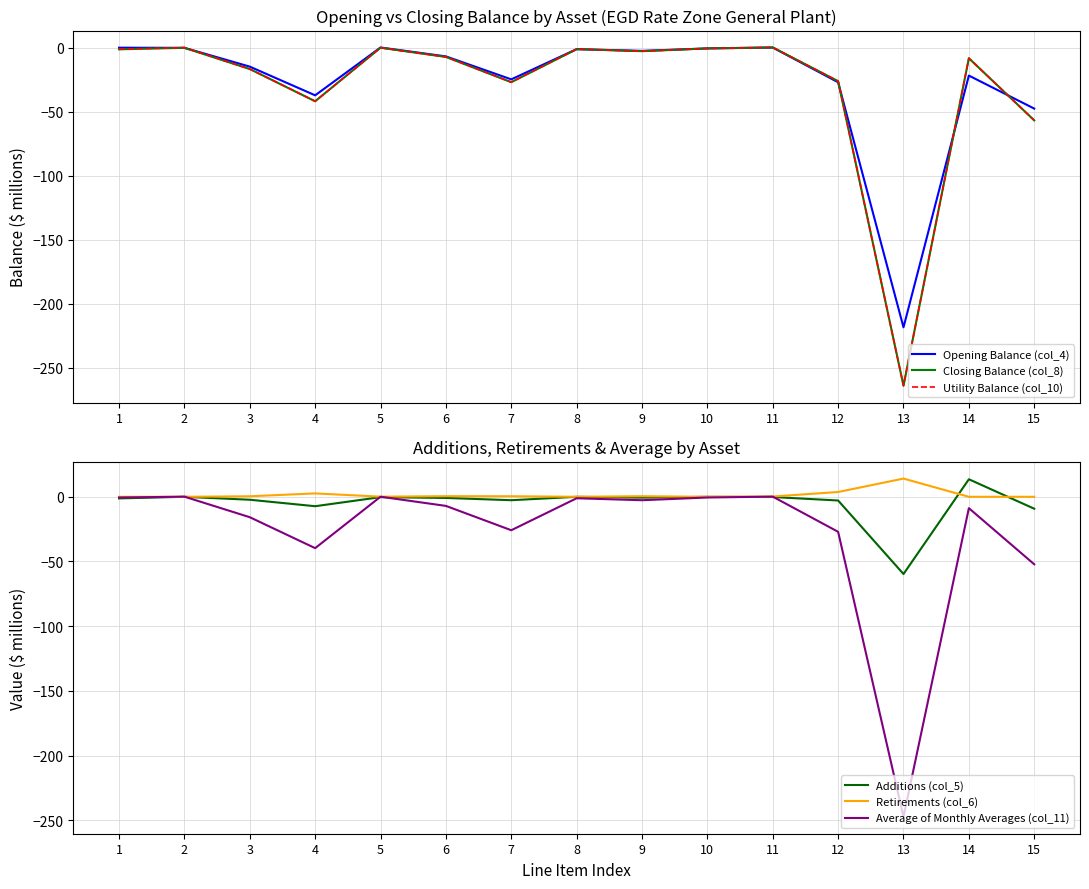

Which series changed the most between 1 and 5?

Closing Balance (col_8)